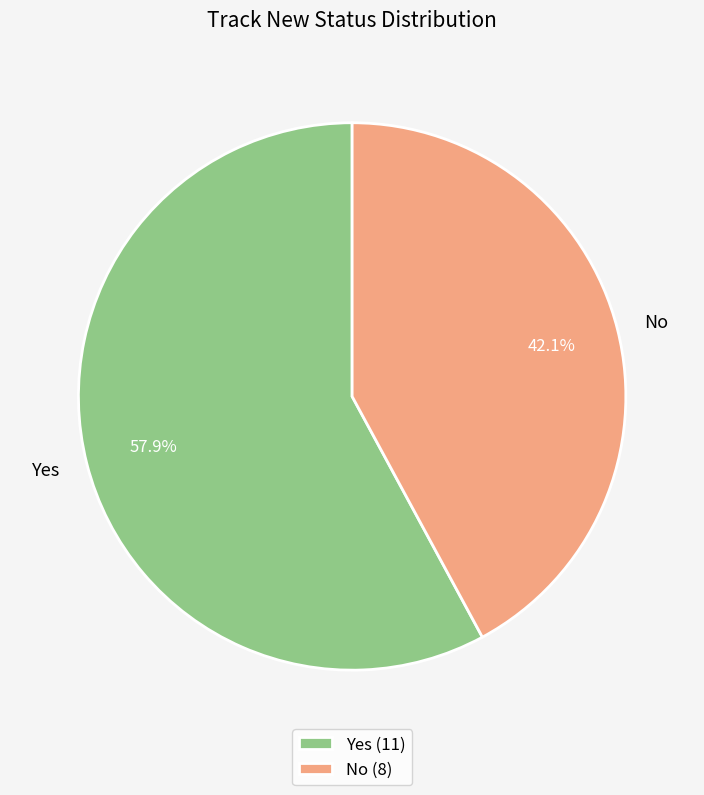

Rank the categories by value from highest to lowest.

Yes, No